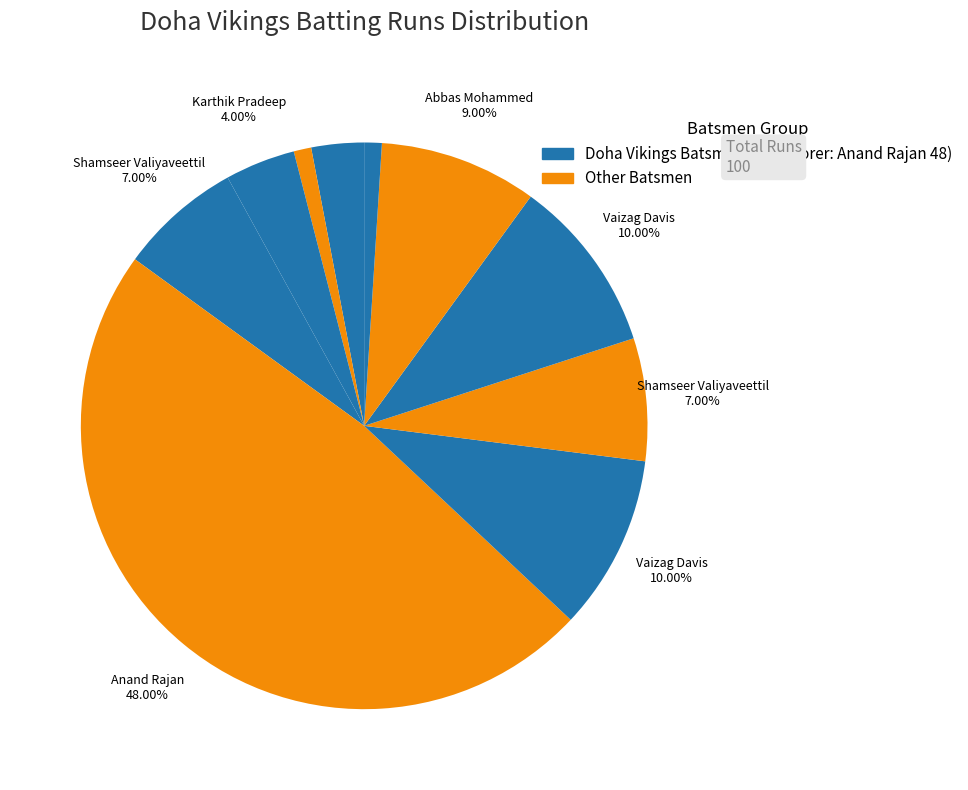

Is there any slice that represents more than half of the pie?

No